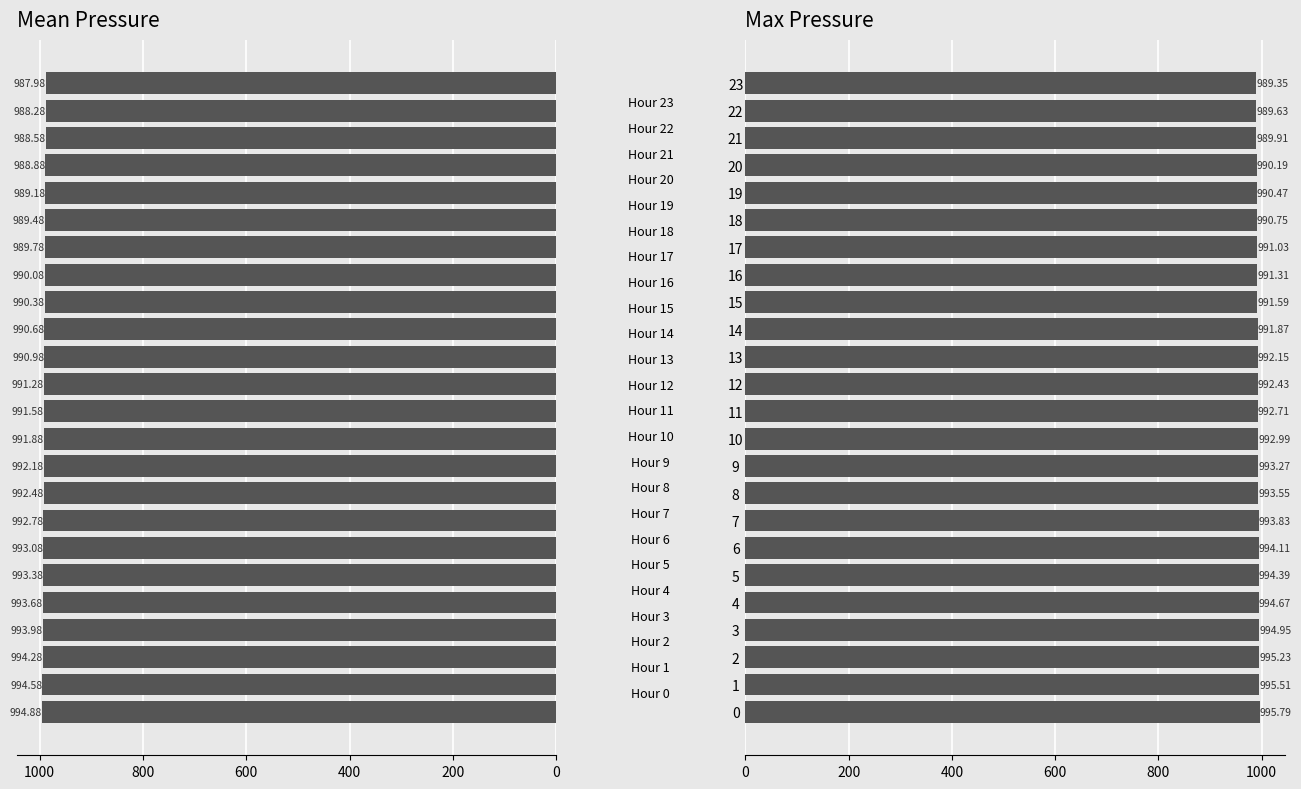

Is the value of Mean Pressure (hPa) at 5 greater than the value of Max Pressure (hPa) at 10?

Yes